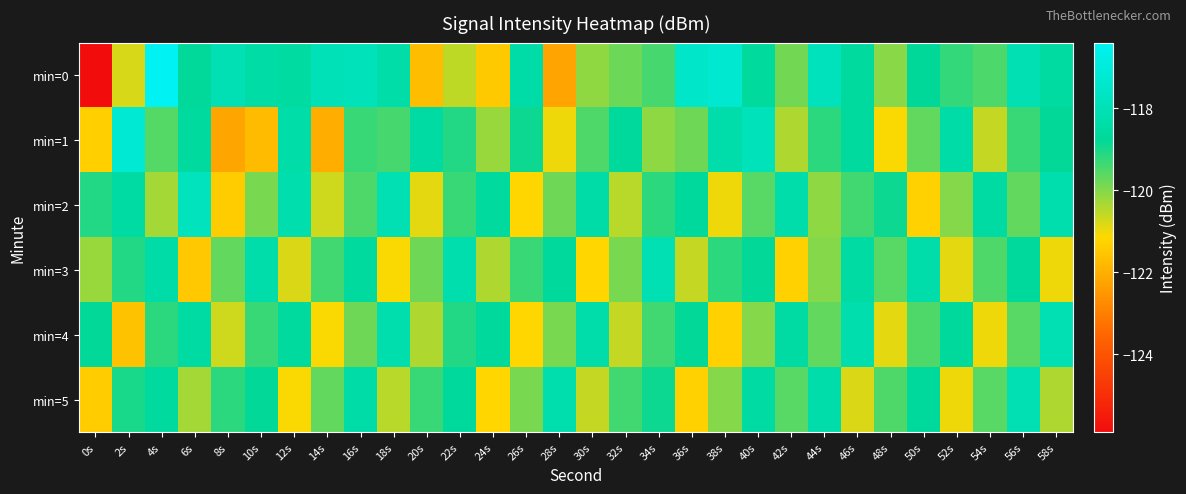

What is the total value across all series at 12s?

-715.6